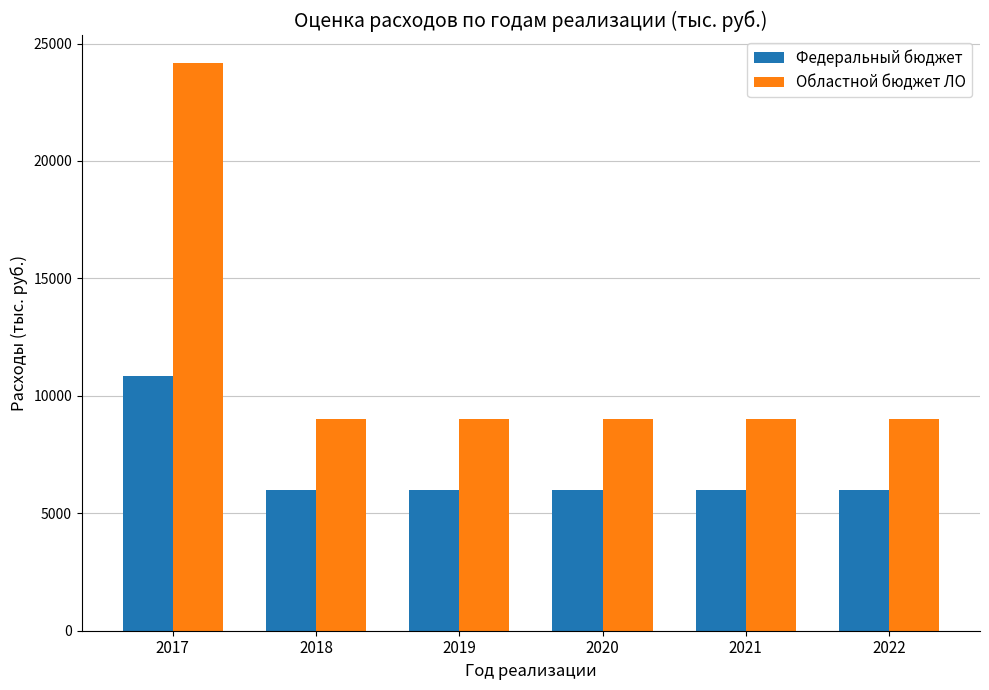

Reading left to right, extract all data points from this chart.

Федеральный бюджет: 2017=10850	2018=6000	2019=6000	2020=6000	2021=6000	2022=6000
Областной бюджет ЛО: 2017=24150	2018=9000	2019=9000	2020=9000	2021=9000	2022=9000